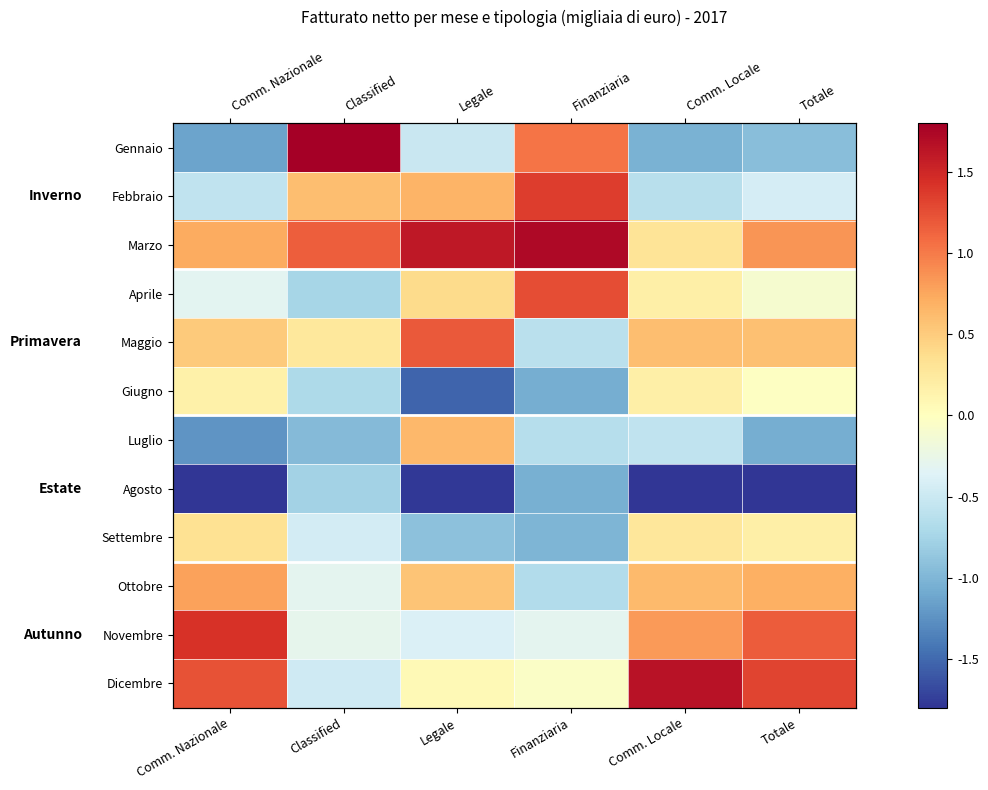

Which series has the widest spread of values?

Gennaio